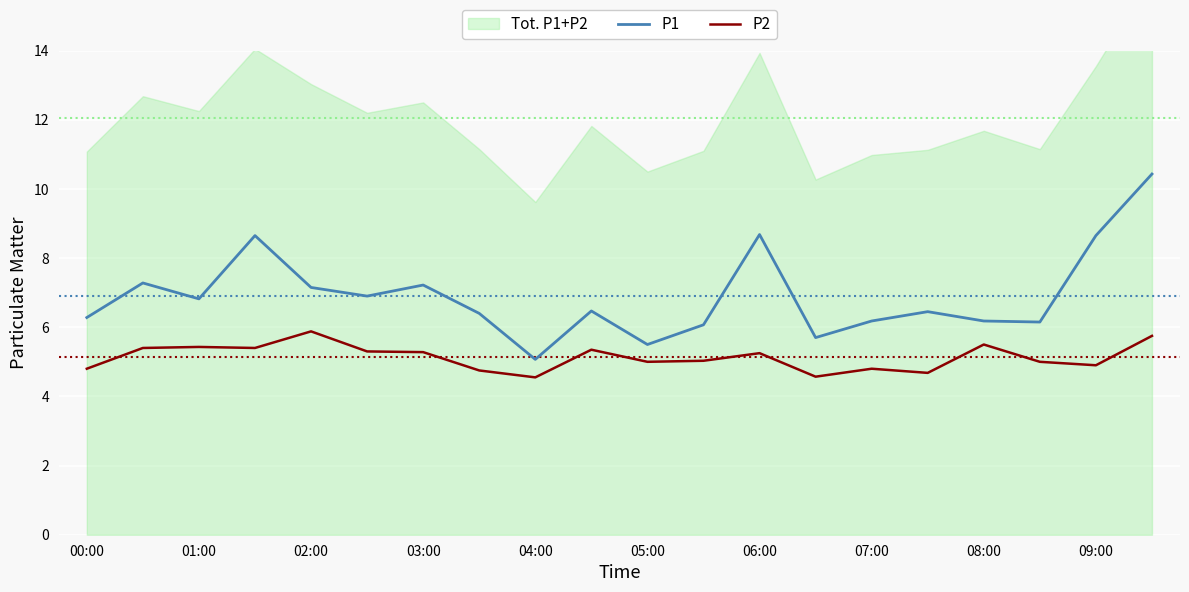

Is it true that P2 equals 4.8 at 00:00?

True